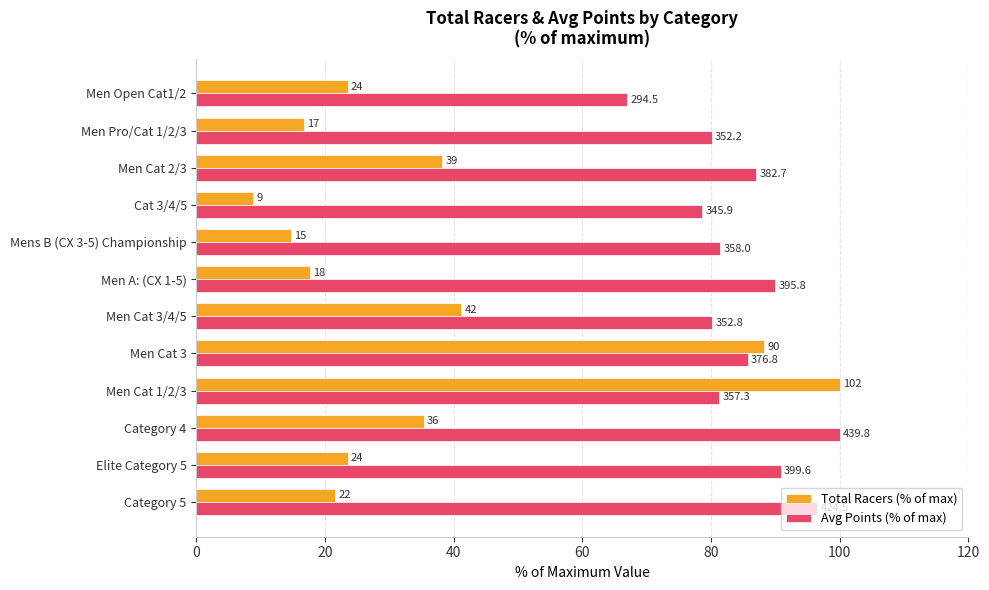

What are all the series names shown in the legend?

Total Racers (% of max), Avg Points (% of max)